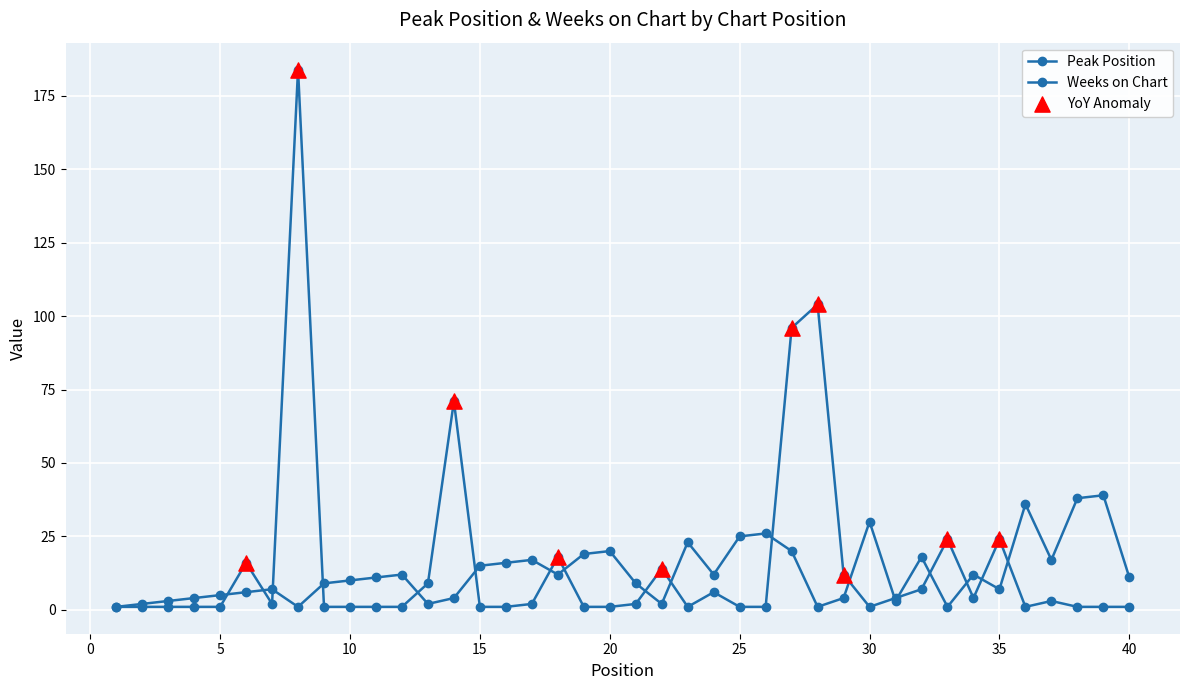

How many categories are shown in the chart?

40